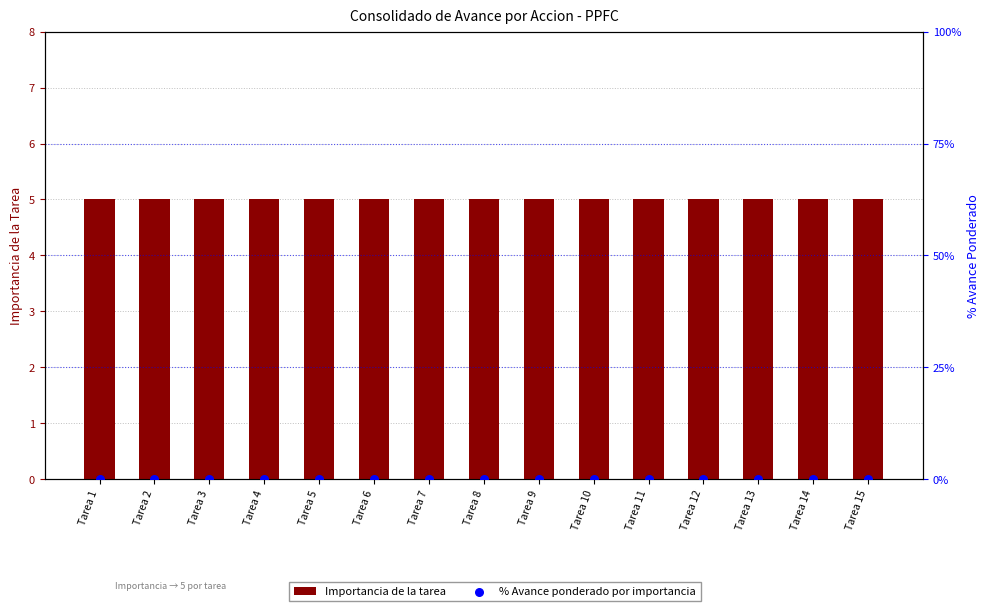

Which series has the largest total across all categories?

Importancia de la tarea